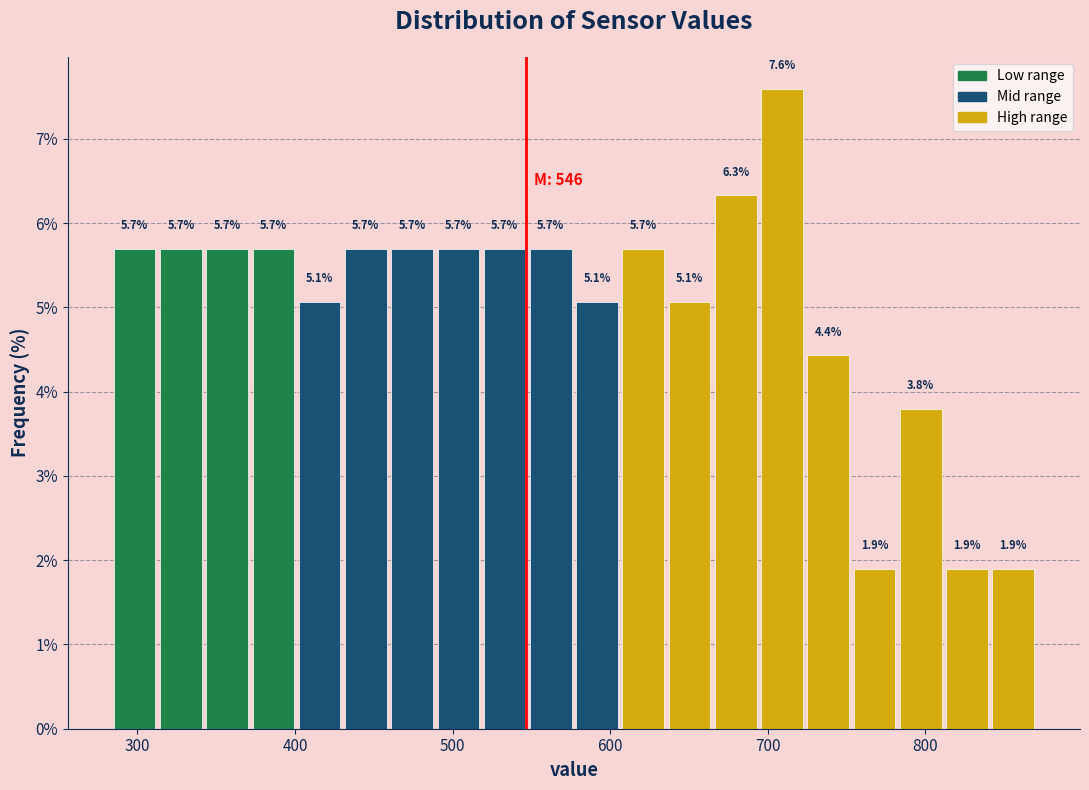

Read against the x-axis, roughly where is the centre of the tallest bar?

710